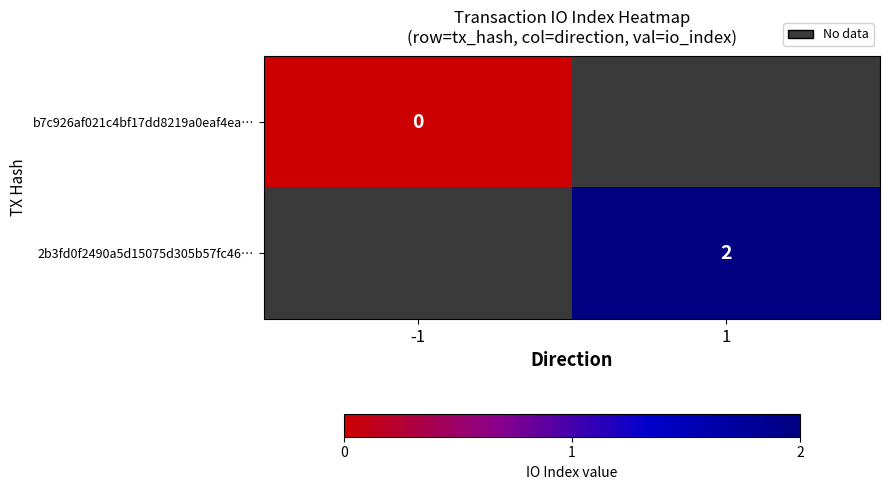

At which category does the chart reach its peak across all series?

1